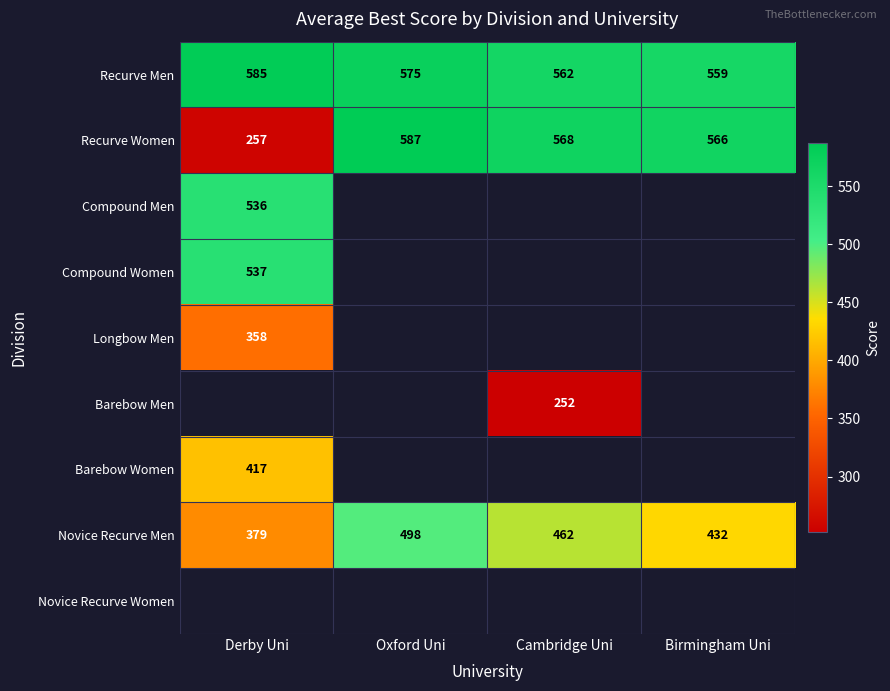

List the labels in order of Novice Recurve Men value, smallest first.

Derby Uni, Birmingham Uni, Cambridge Uni, Oxford Uni